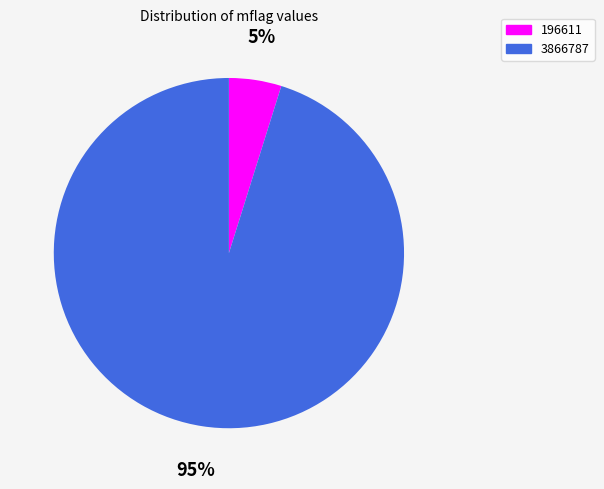

Count the number of slices in the pie.

2